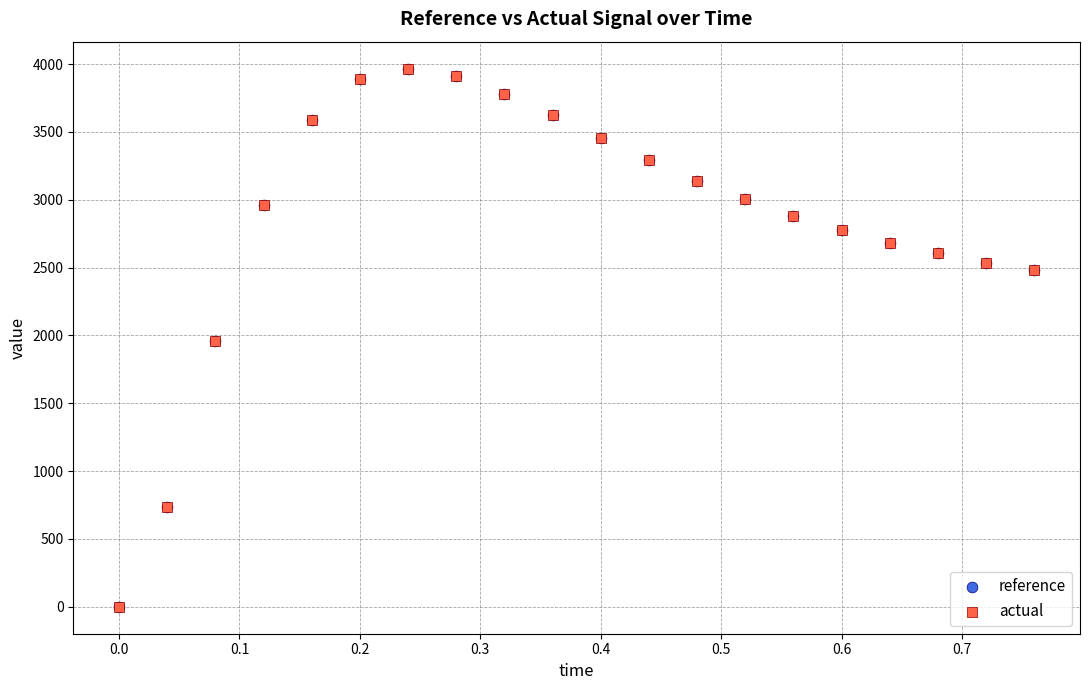

What are all the series names shown in the legend?

reference, actual